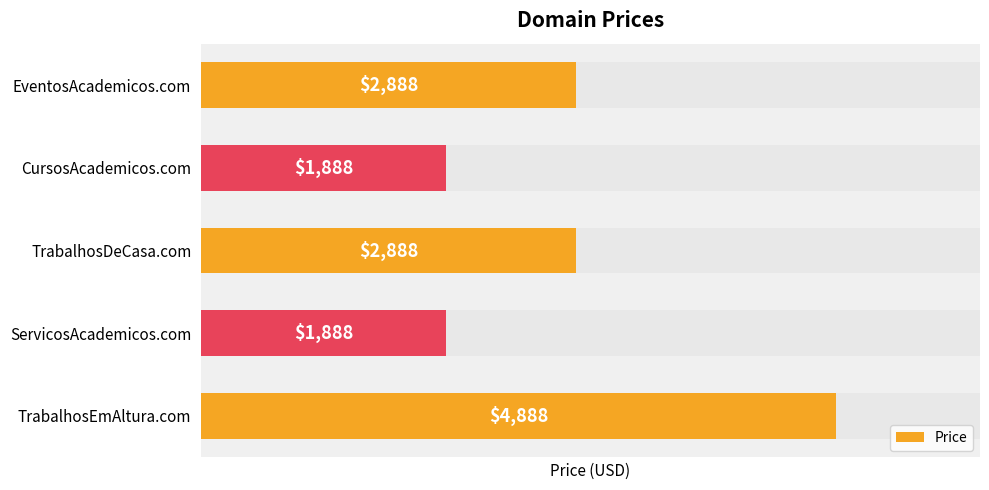

What is the difference between the maximum and minimum values?

3000